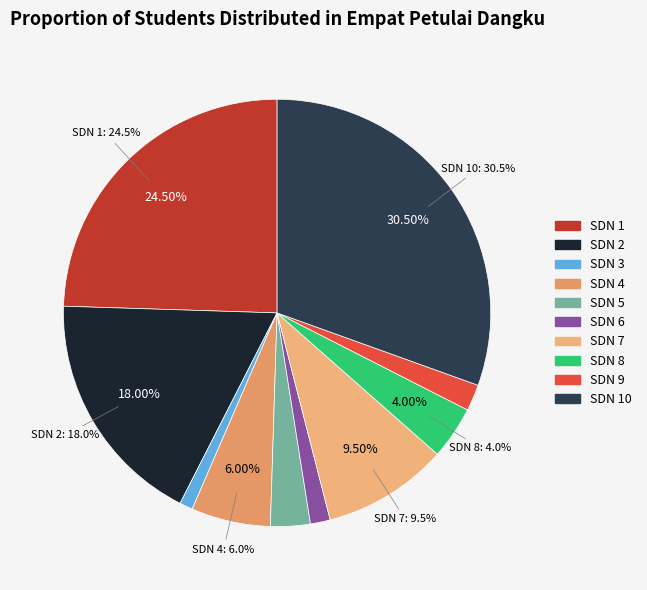

To the nearest percent, what is the average slice percentage?

10%